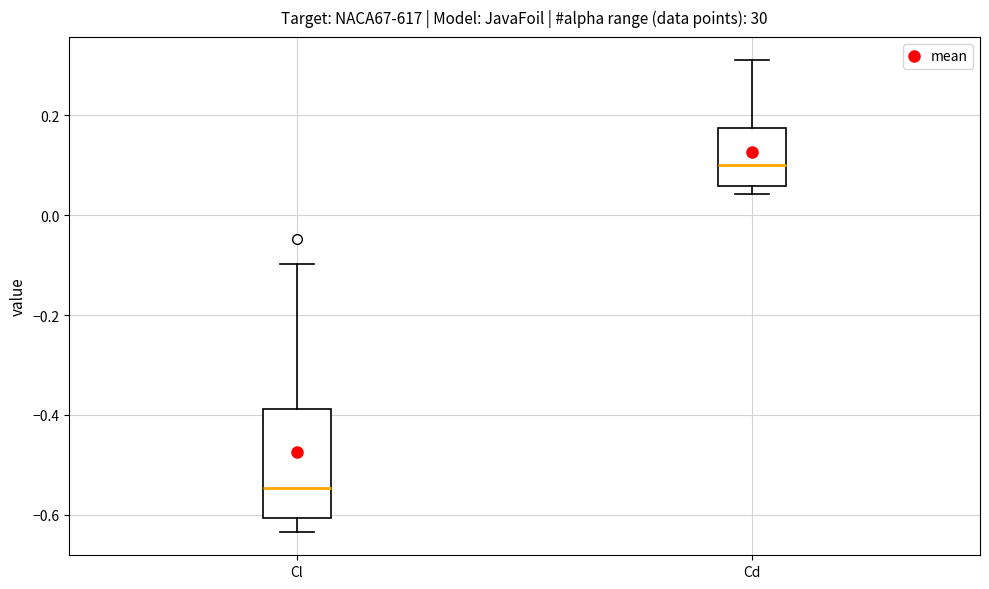

Where is the lower edge of the box for Cd on the y-axis? The values are not printed on the chart, so give them approximately, as read against the axis.

0.06